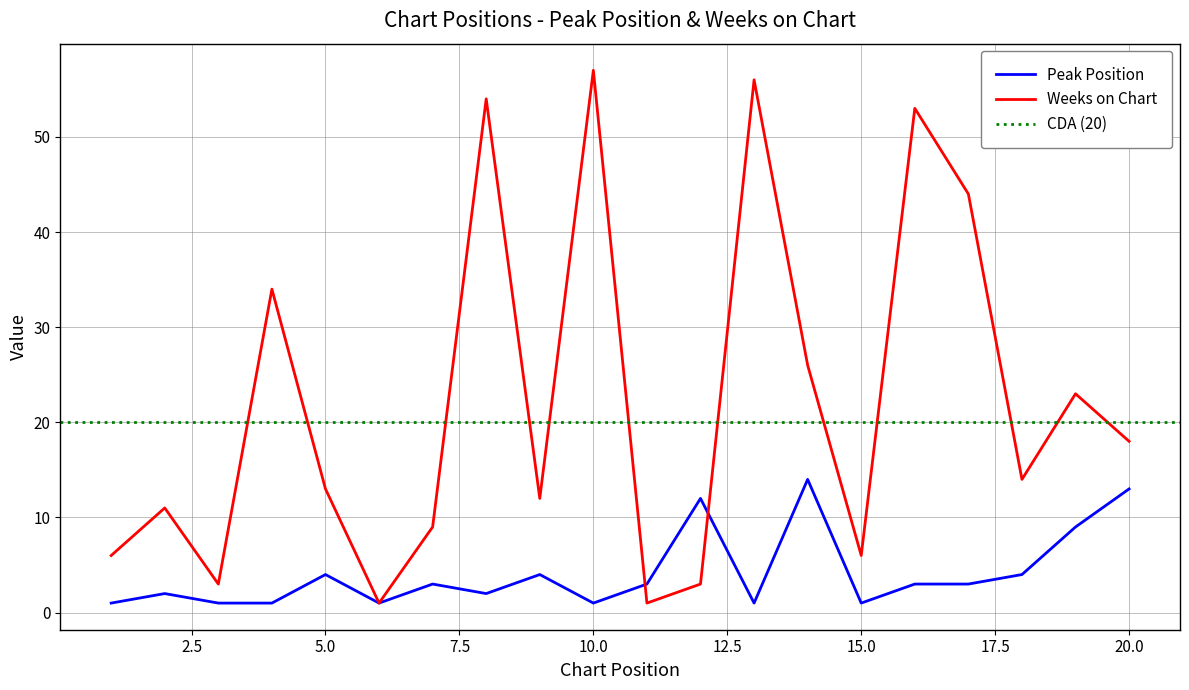

The Weeks on Chart series shows 54 at 8. True or false?

True